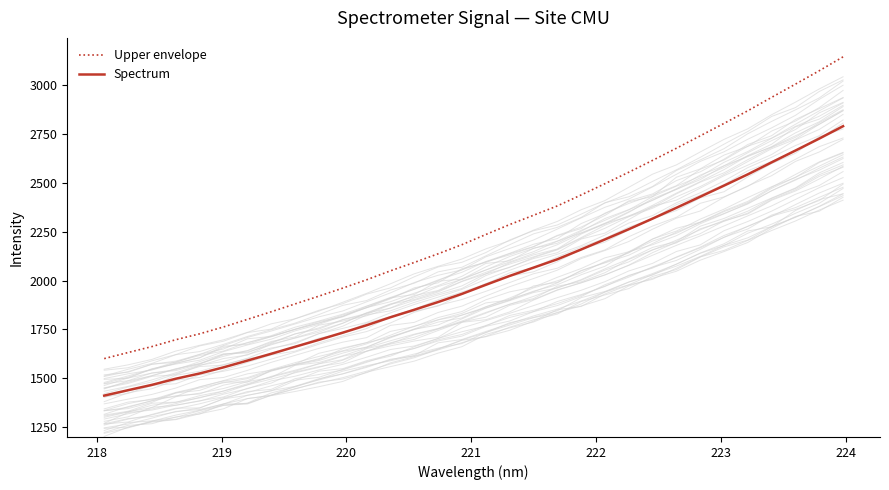

True or false: Spectrum and Upper envelope cross at least once.

False